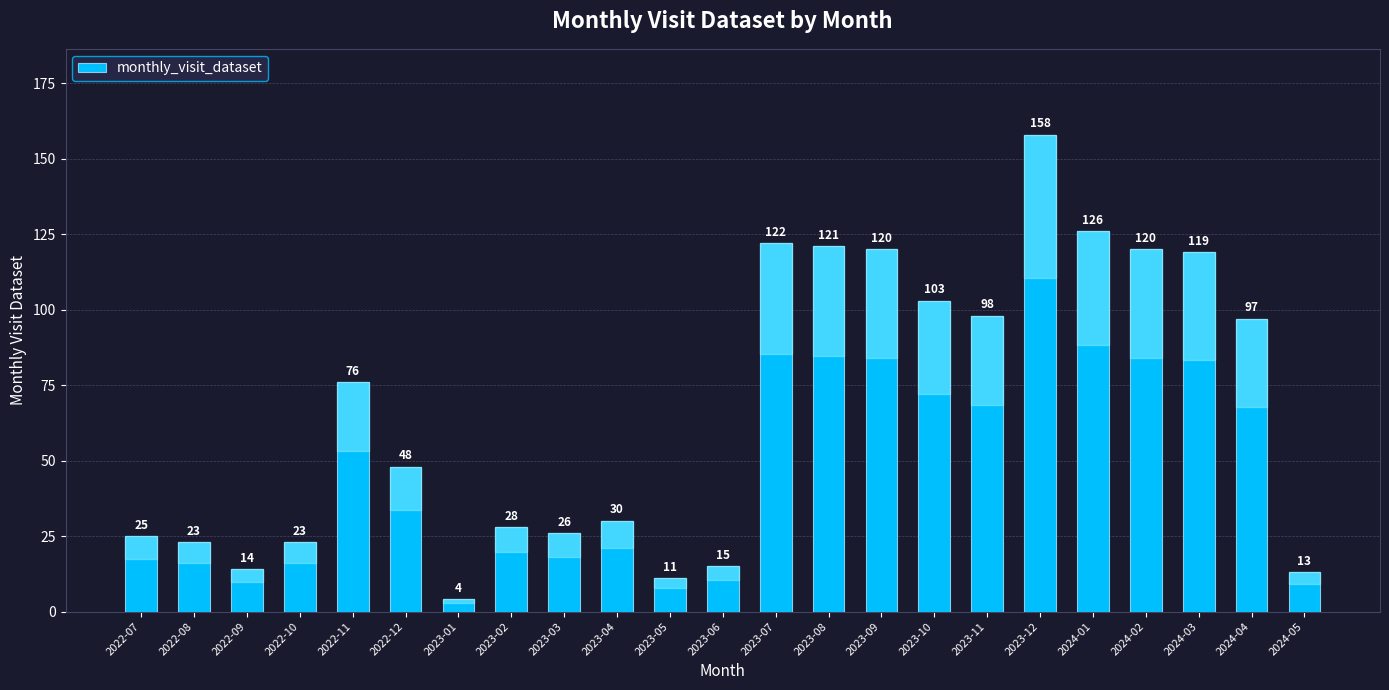

At which category does the chart reach its peak across all series?

2023-12